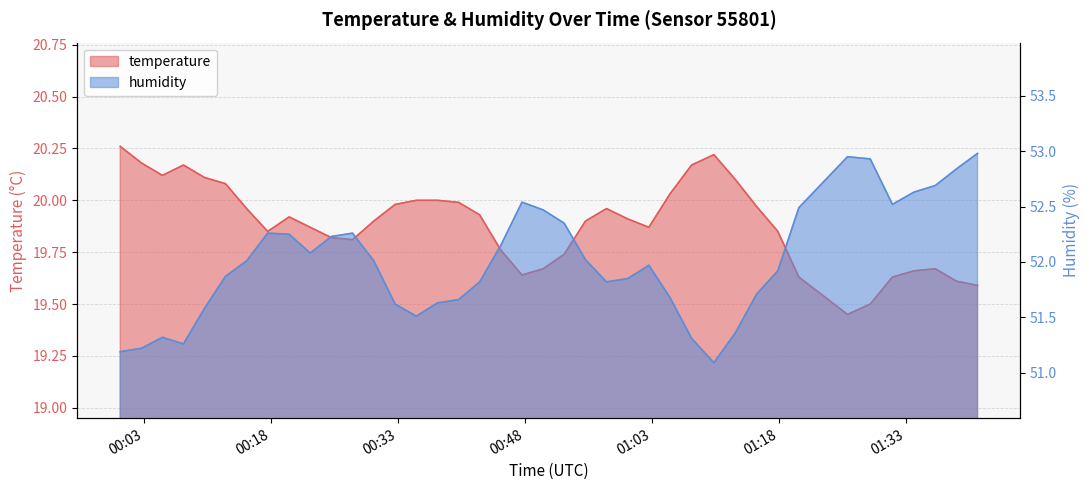

Which series has the largest total across all categories?

humidity